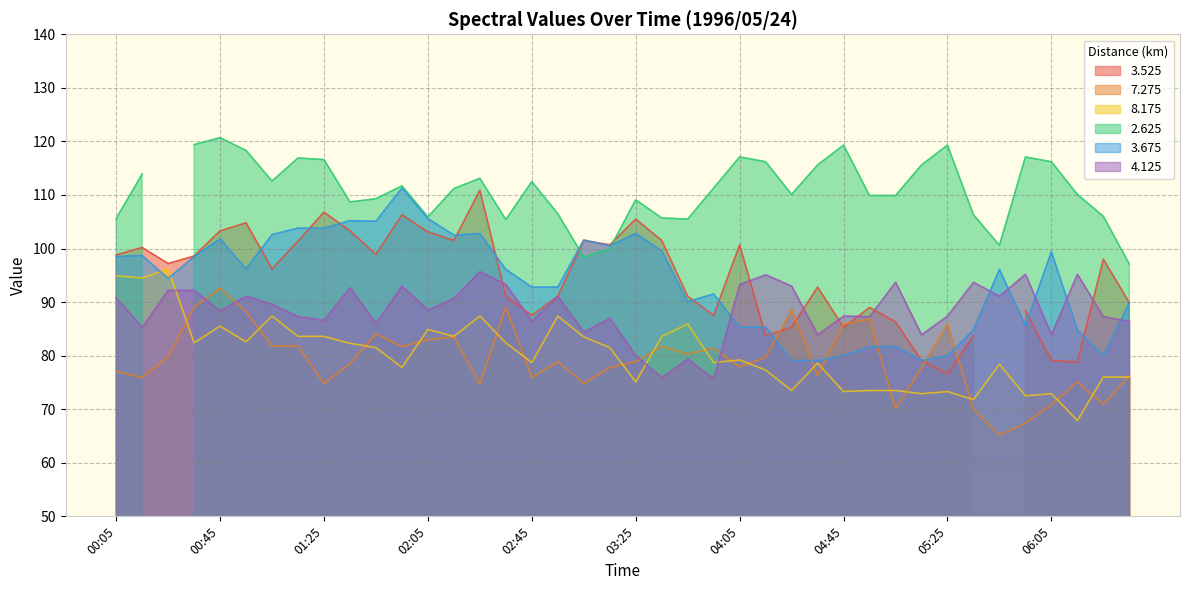

How many intersections are there between 7.275 and 8.175?

19